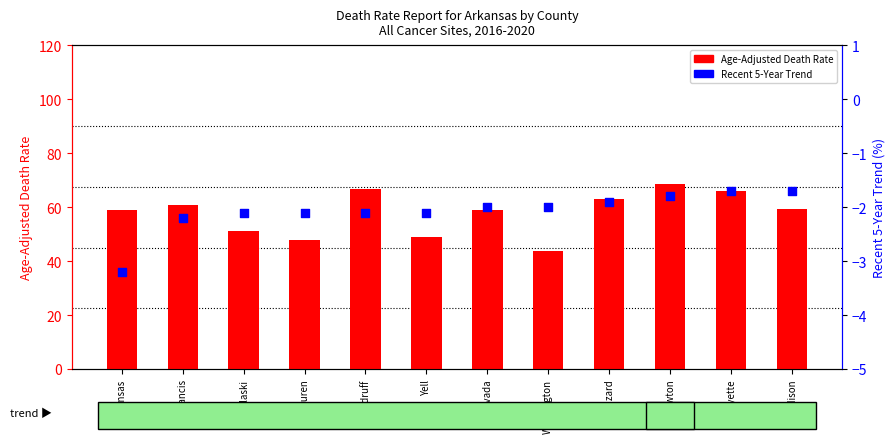

Which series contains the lowest Y value?

Recent 5-Year Trend